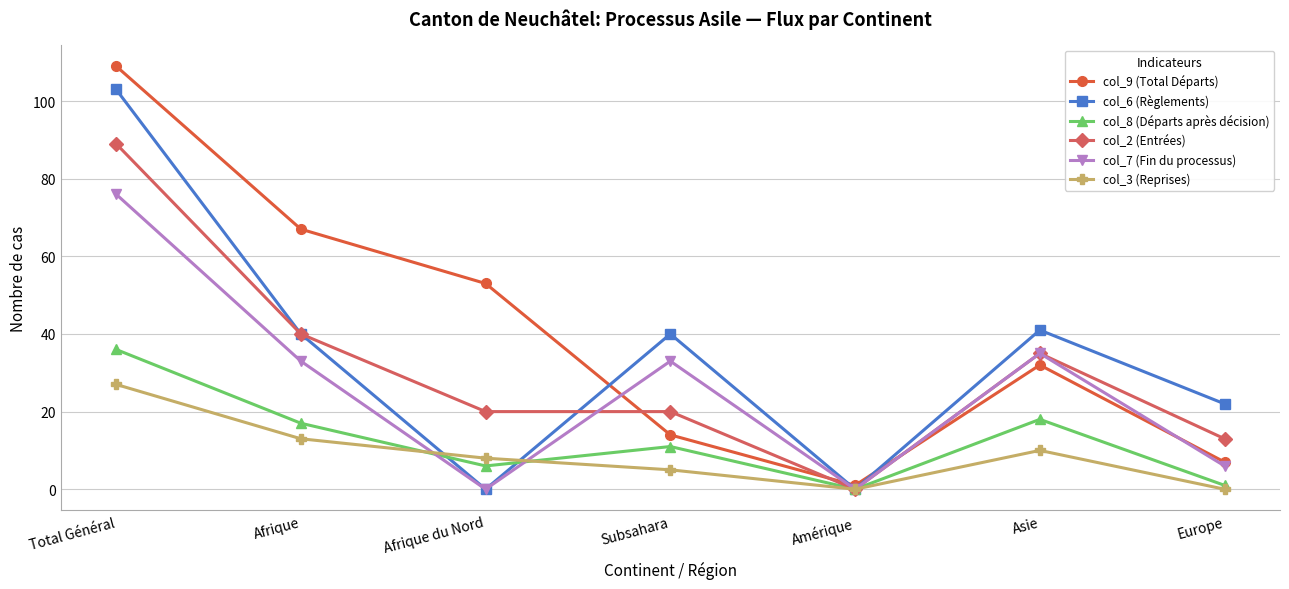

What are all the series names shown in the legend?

col_9 (Total Départs), col_6 (Règlements), col_8 (Départs après décision), col_2 (Entrées), col_7 (Fin du processus), col_3 (Reprises)